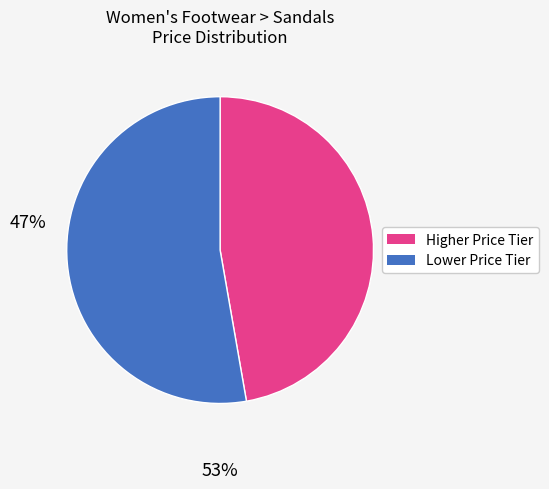

Is there any slice that represents more than half of the pie?

Yes